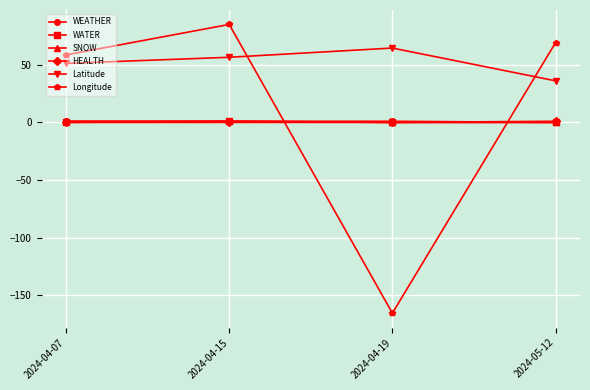

True or false: Latitude and WATER cross at least once.

False